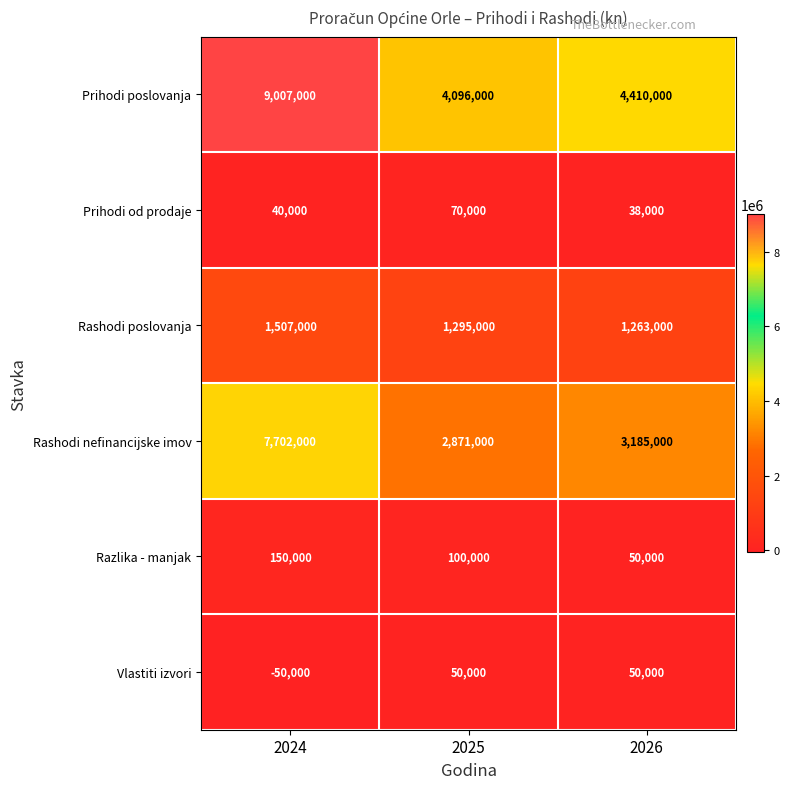

Between 2024 and 2026, which series saw the biggest shift?

Prihodi poslovanja